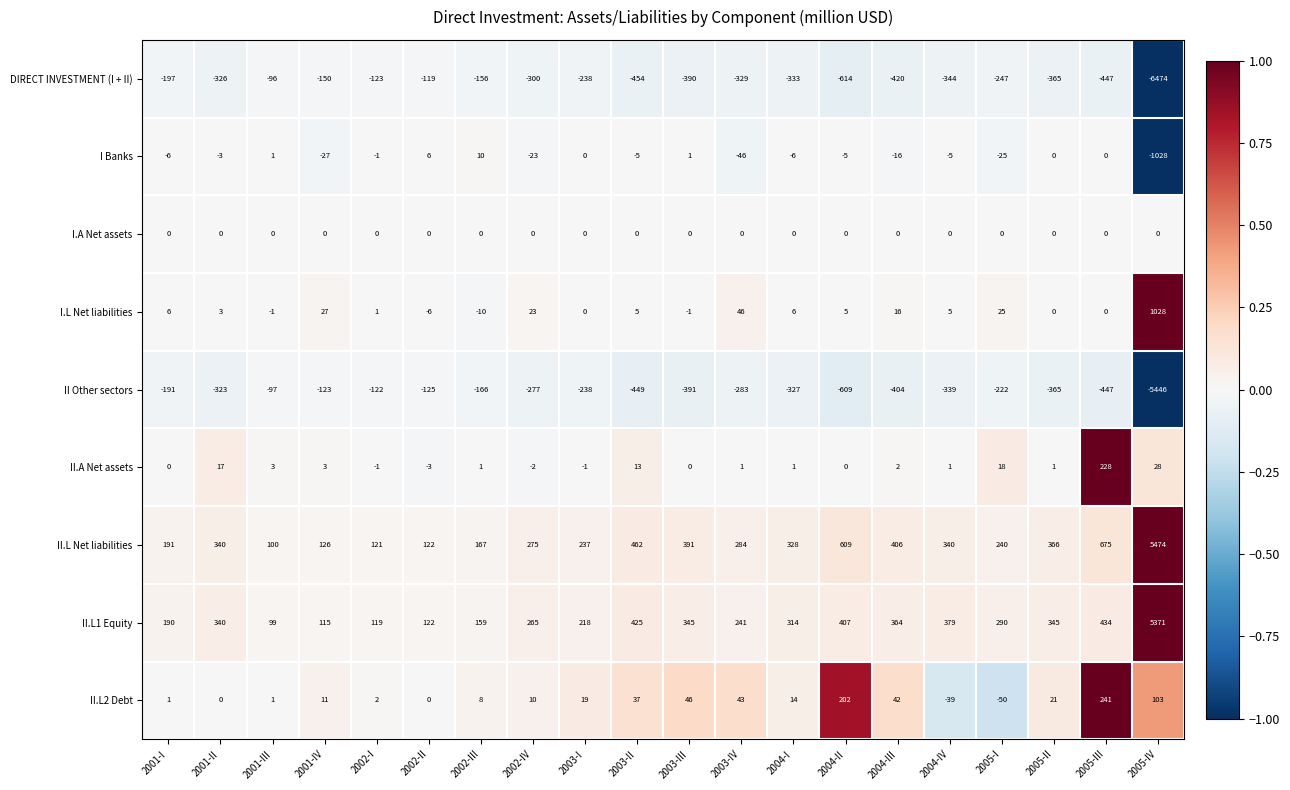

At which category is the sum across all series the highest?

2005-III